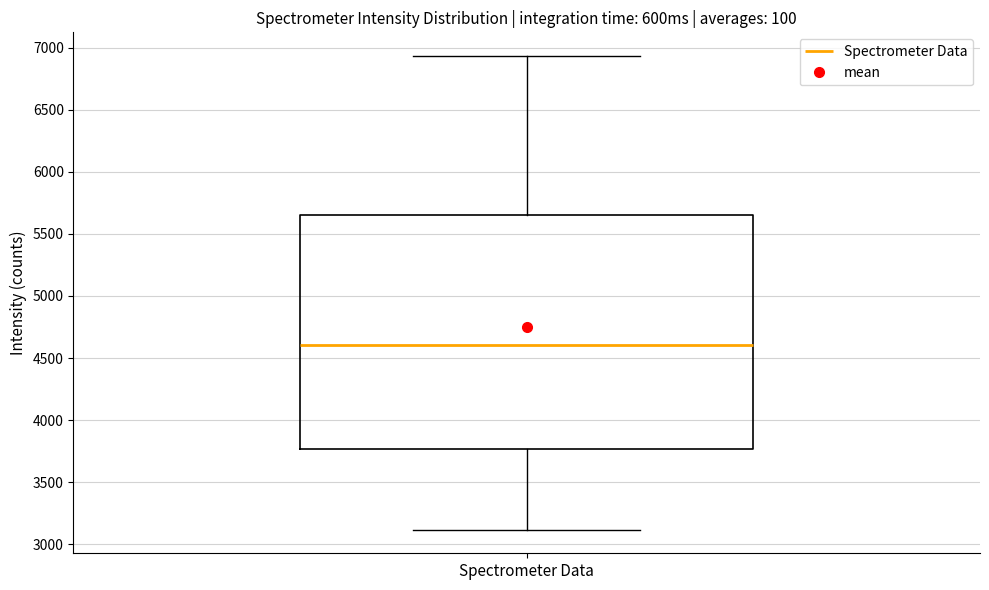

Read this box plot against the y-axis: the position of the median line, the range covered by the box, and the ends of both whiskers. The values are not printed on the chart, so give them approximately, as read against the axis.

median 4600, box 3750 to 5650, whiskers 3100 to 6950